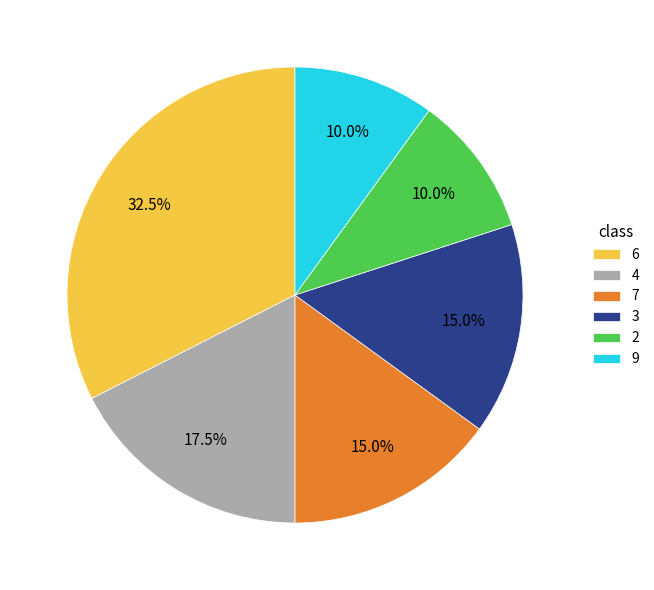

Which has a higher value, 3 or 4?

4